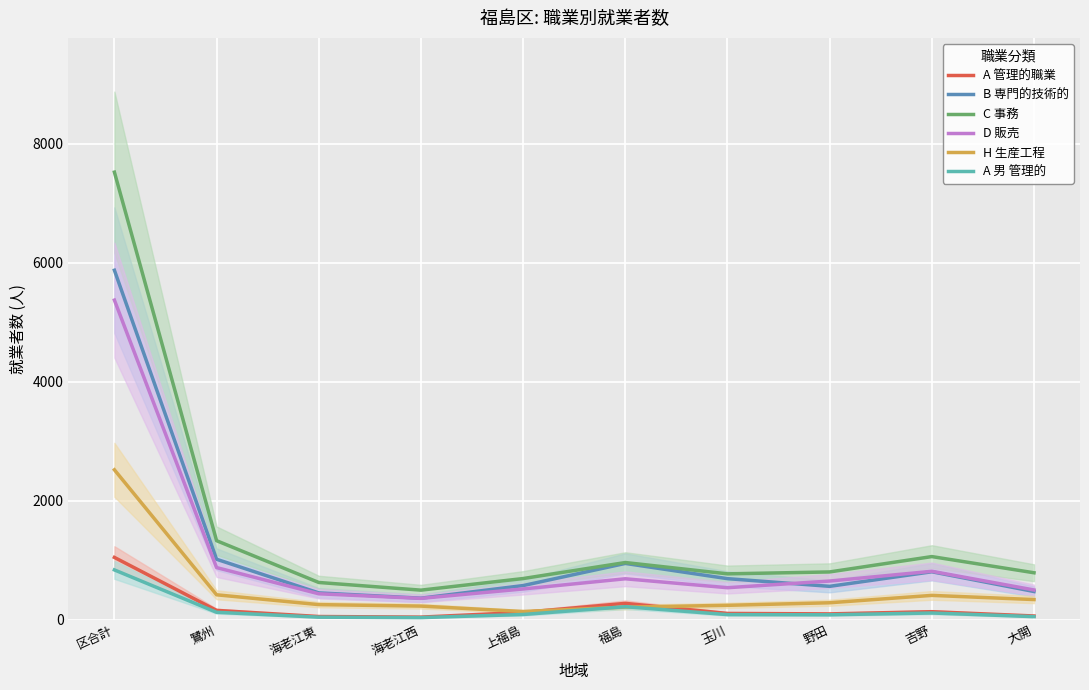

What is the difference between the D 販売 values at 福島 and 海老江東?

252